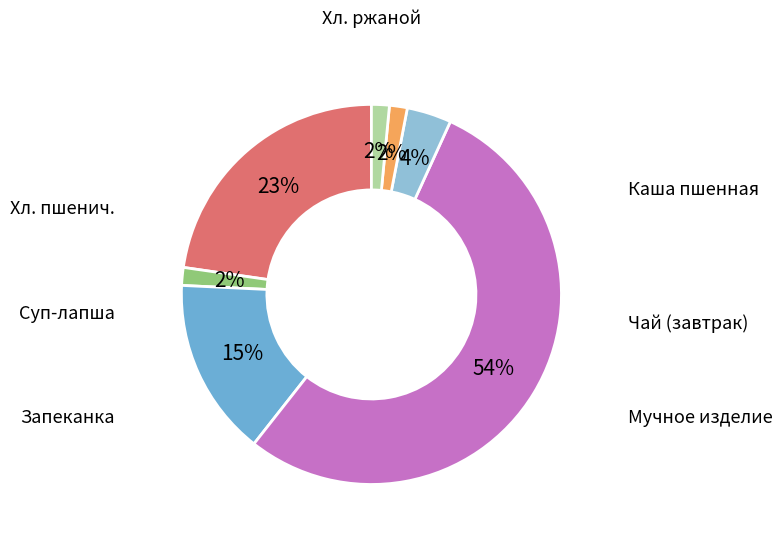

Is there a majority slice in this chart?

Yes